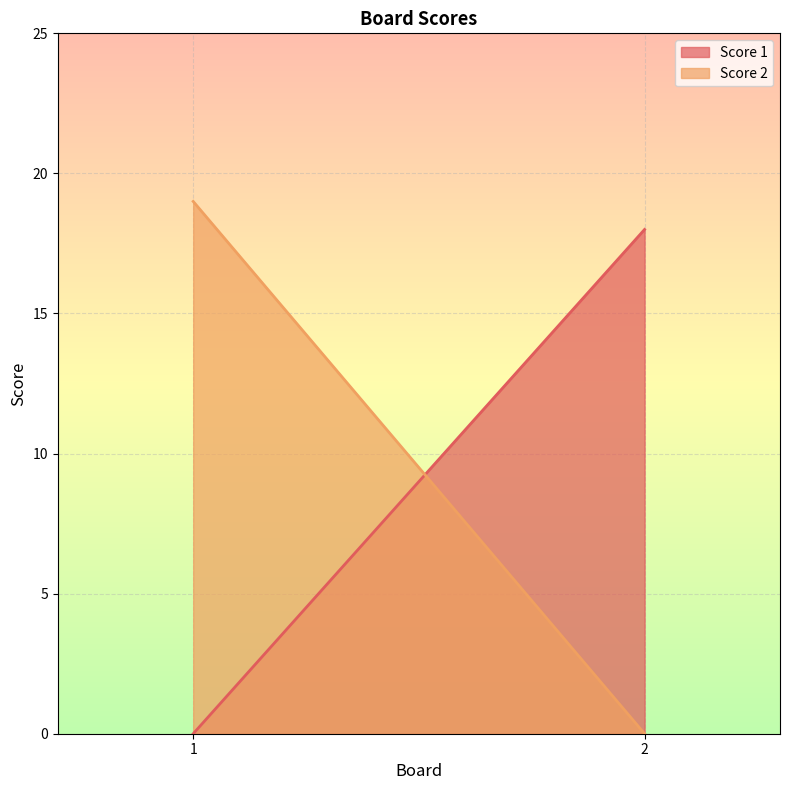

Where is Score 2 nearest to the value 9?

2